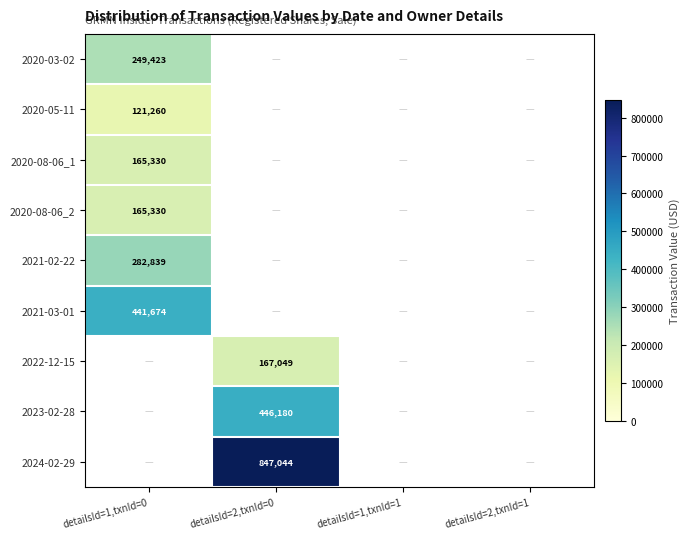

Is it true that 2022-12-15 equals 101595 at detailsId=2,txnId=0?

False